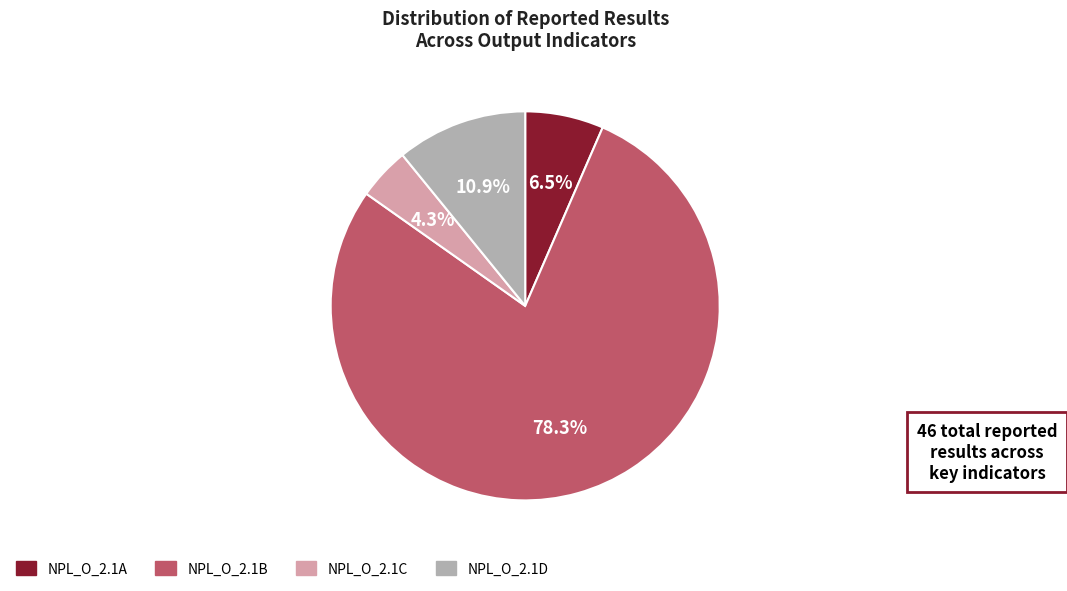

Is the sum of NPL_O_2.1A and NPL_O_2.1C greater than half?

No